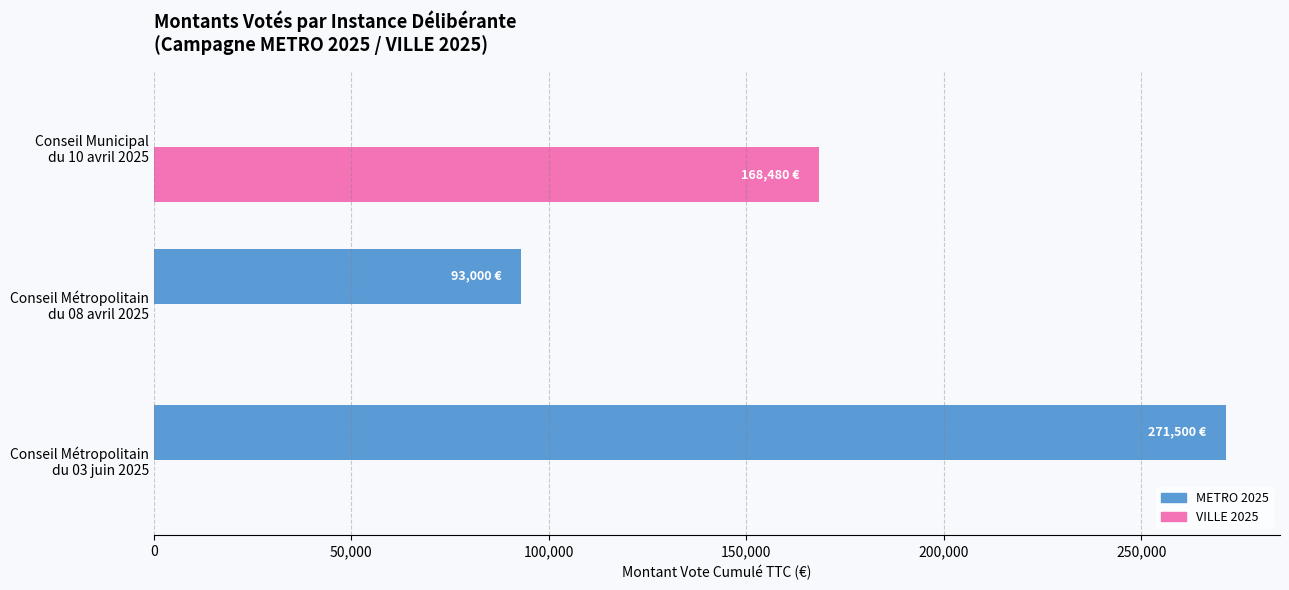

How many values in the VILLE 2025 series exceed 0?

1